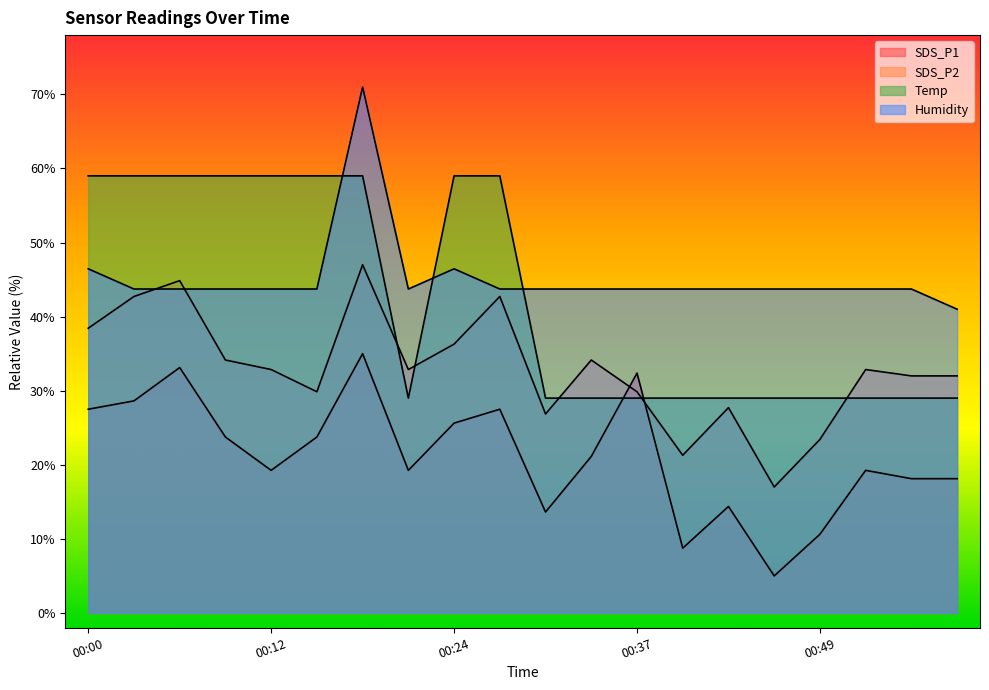

At which category does SDS_P1 reach its first local valley?

00:12